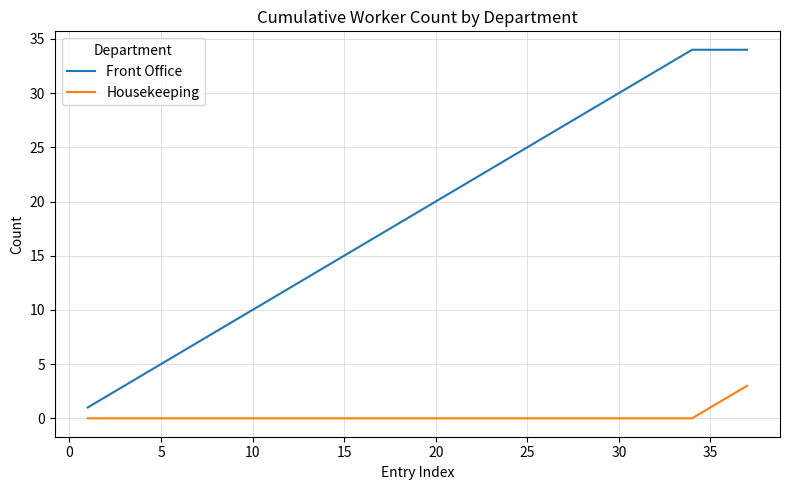

Which series has the largest range (max minus min)?

Front Office